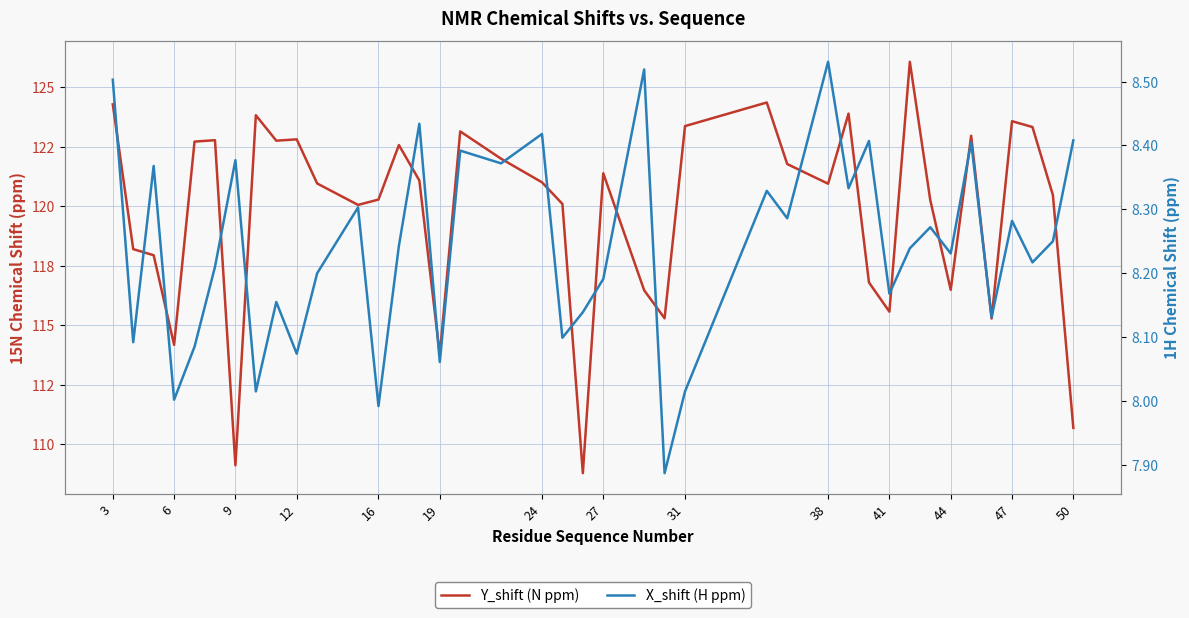

True or false: X_shift (H ppm) and Y_shift (N ppm) cross at least once.

False